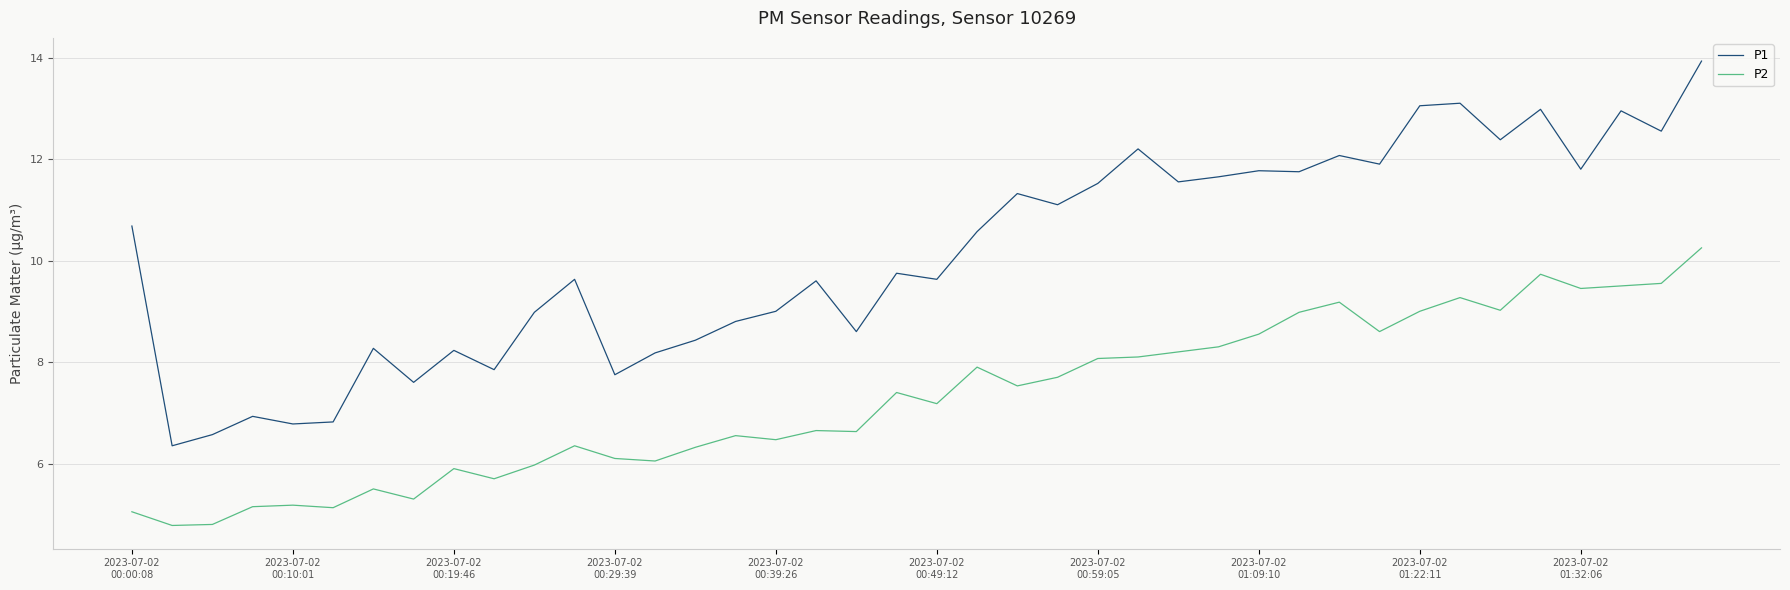

Which series has the largest total across all categories?

P1